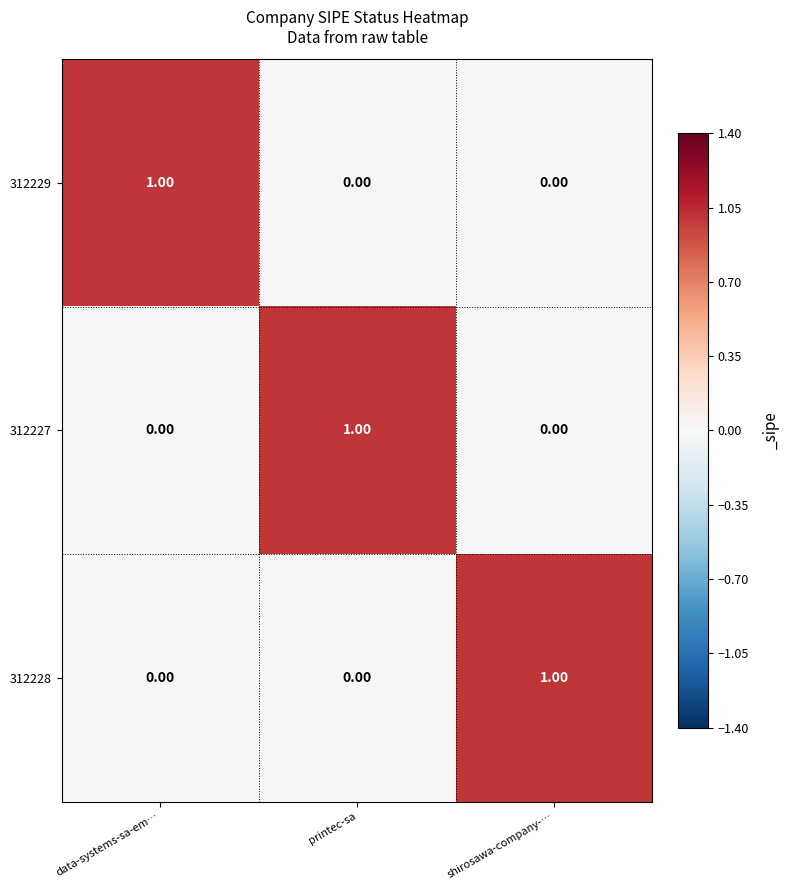

Is the value of 312227 at printec-sa greater than the value of 312229 at shirosawa-company-…?

Yes